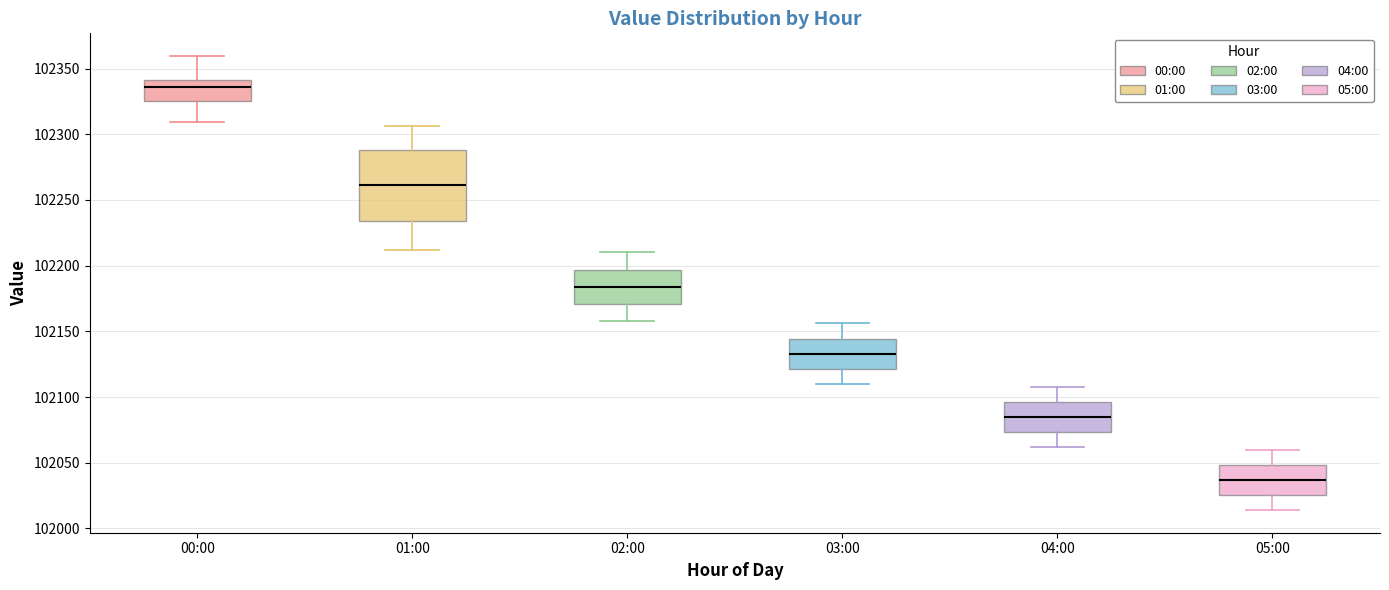

Comparing the boxes themselves (not the whiskers), which one is the tallest?

01:00